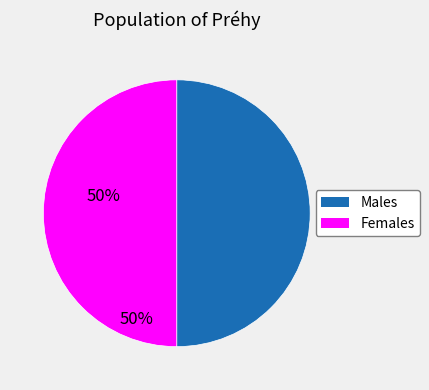

Count the number of slices in the pie.

2